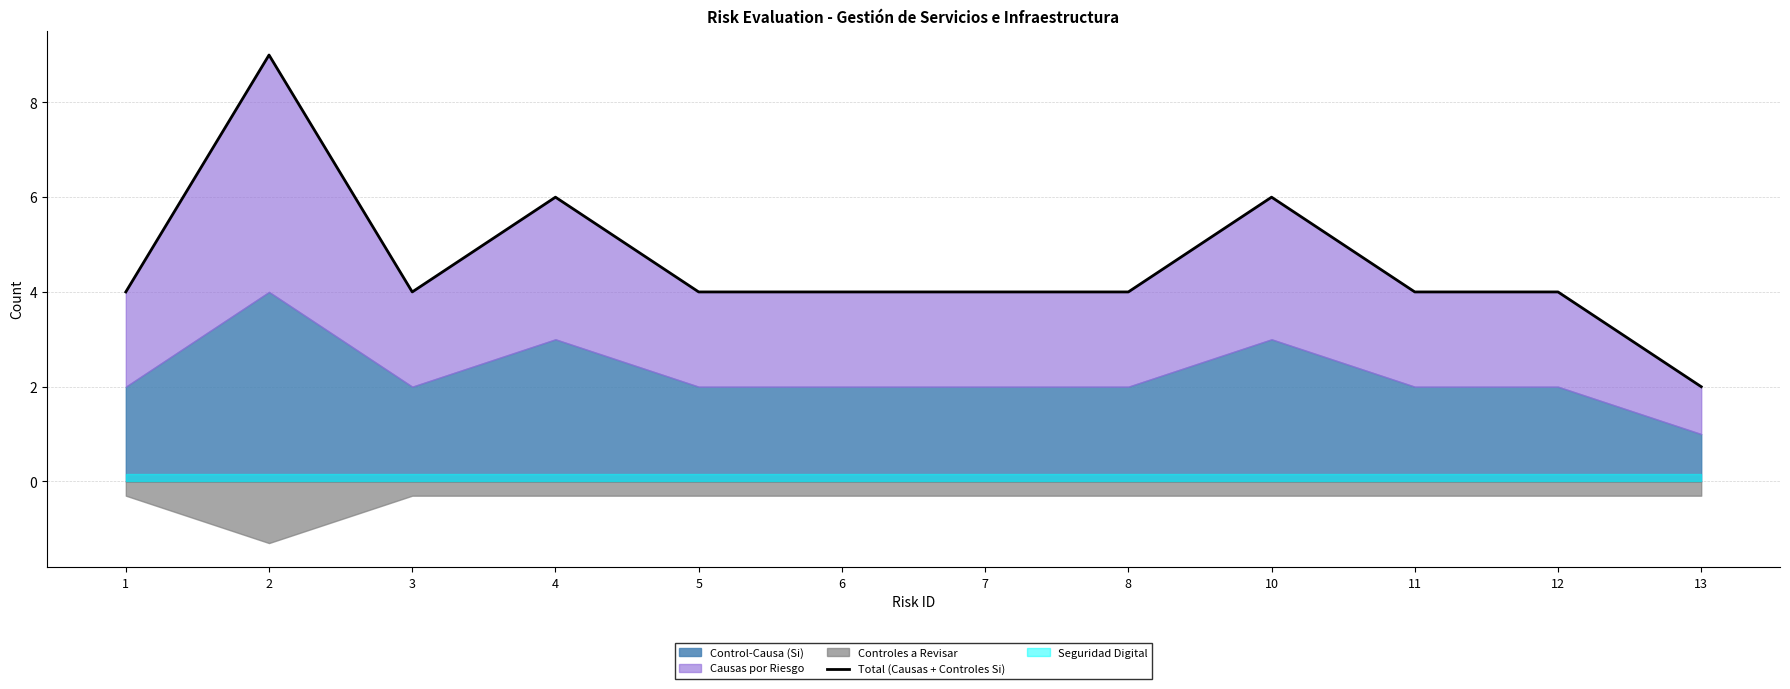

At which label does the data first exceed 4?

2